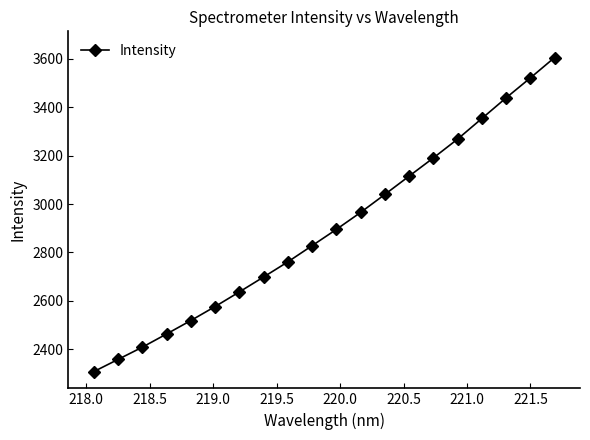

What is the value of the 13th point from the left?

3040.1